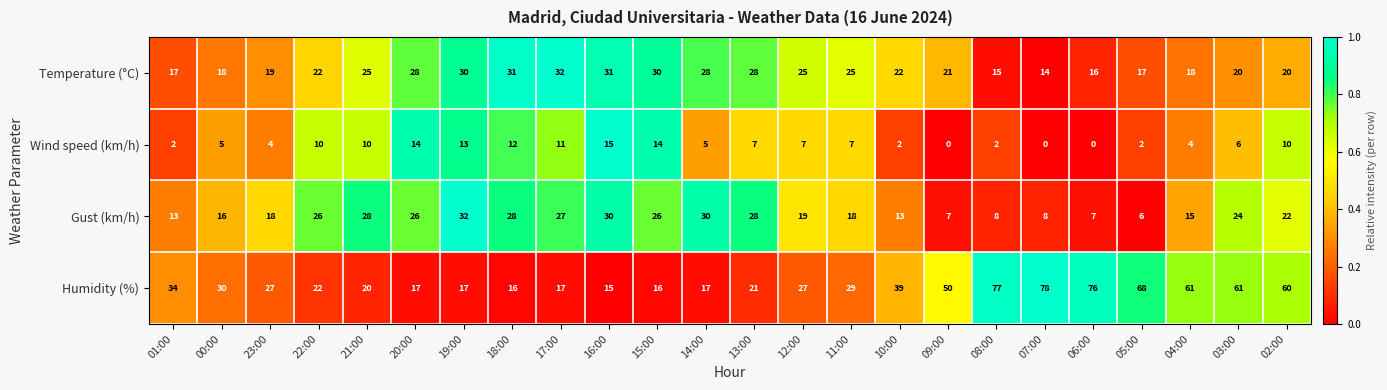

At how many categories does at least one series exceed 1?

24